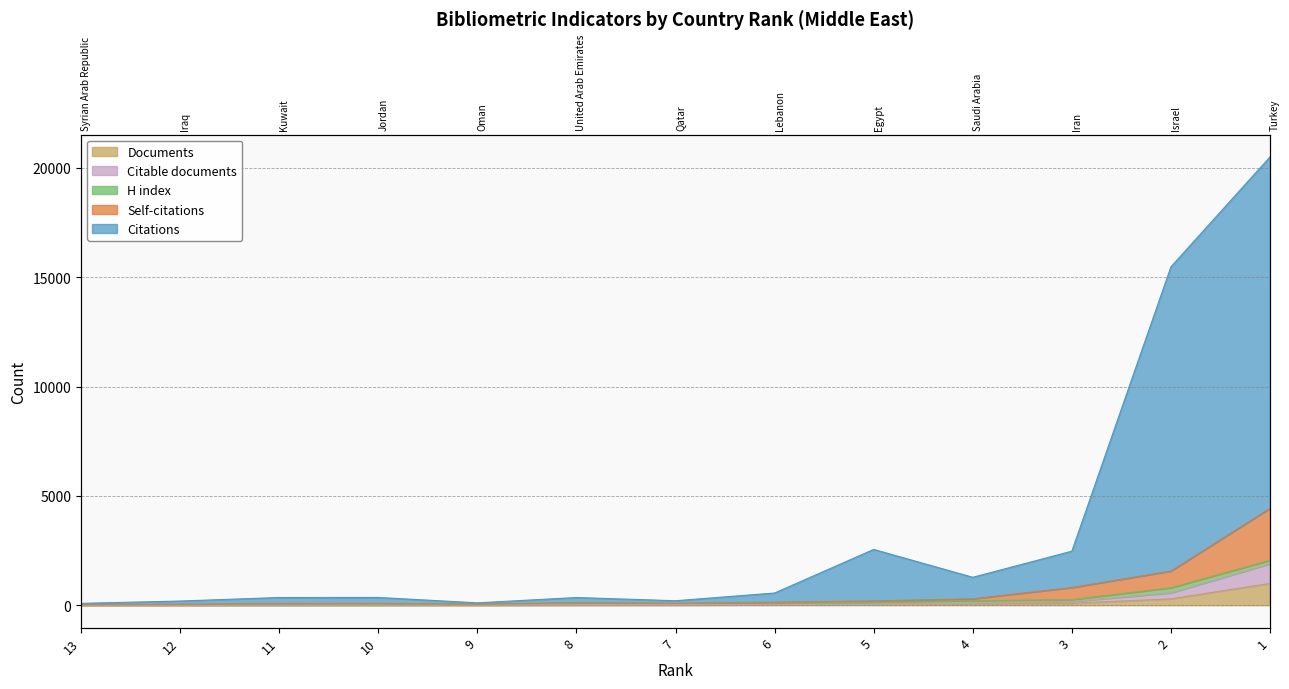

Between 8 and 5, which series saw the biggest shift?

Citations